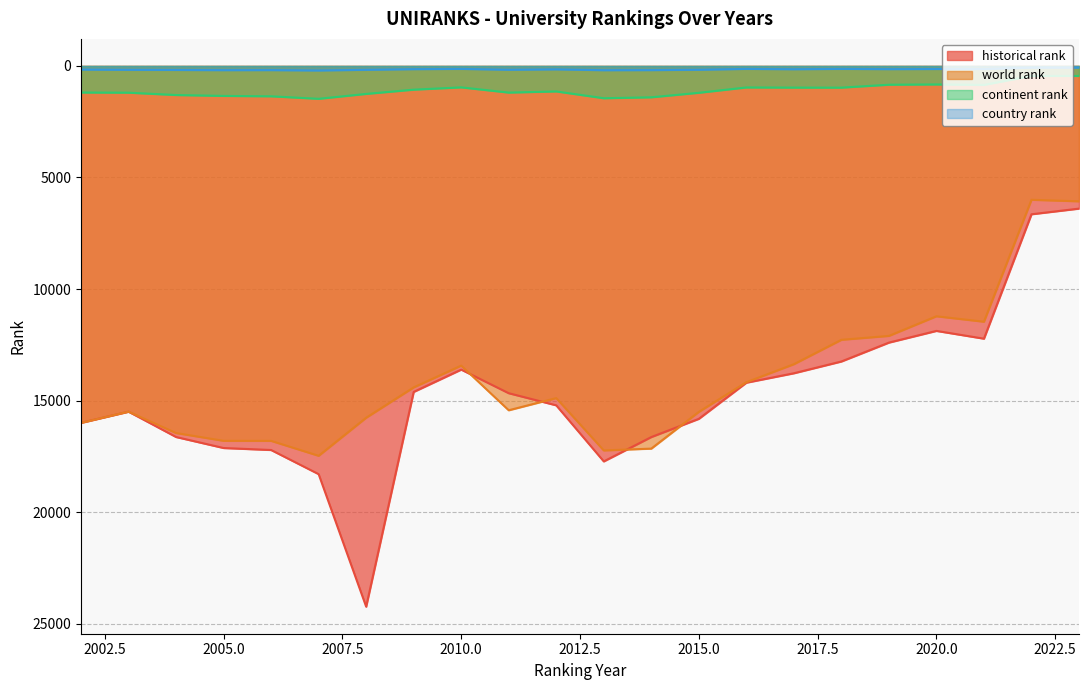

List the labels in order of historical rank value, largest first.

2008, 2007, 2013, 2006, 2005, 2014, 2004, 2002, 2015, 2003, 2012, 2011, 2009, 2016, 2017, 2010, 2018, 2019, 2021, 2020, 2022, 2023